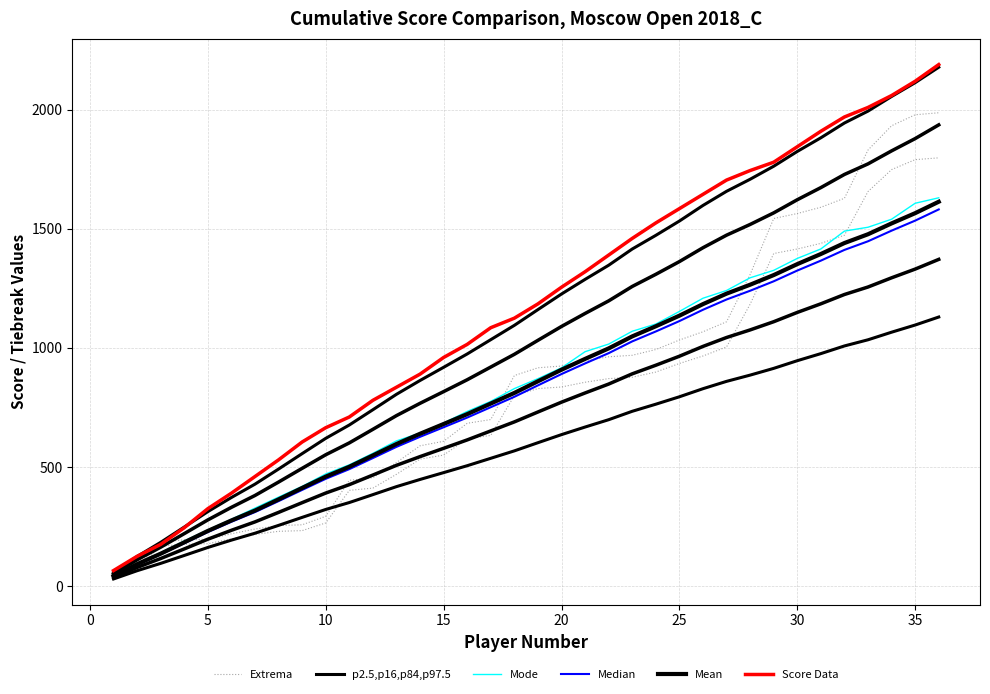

True or false: Mode and Median cross at least once.

False